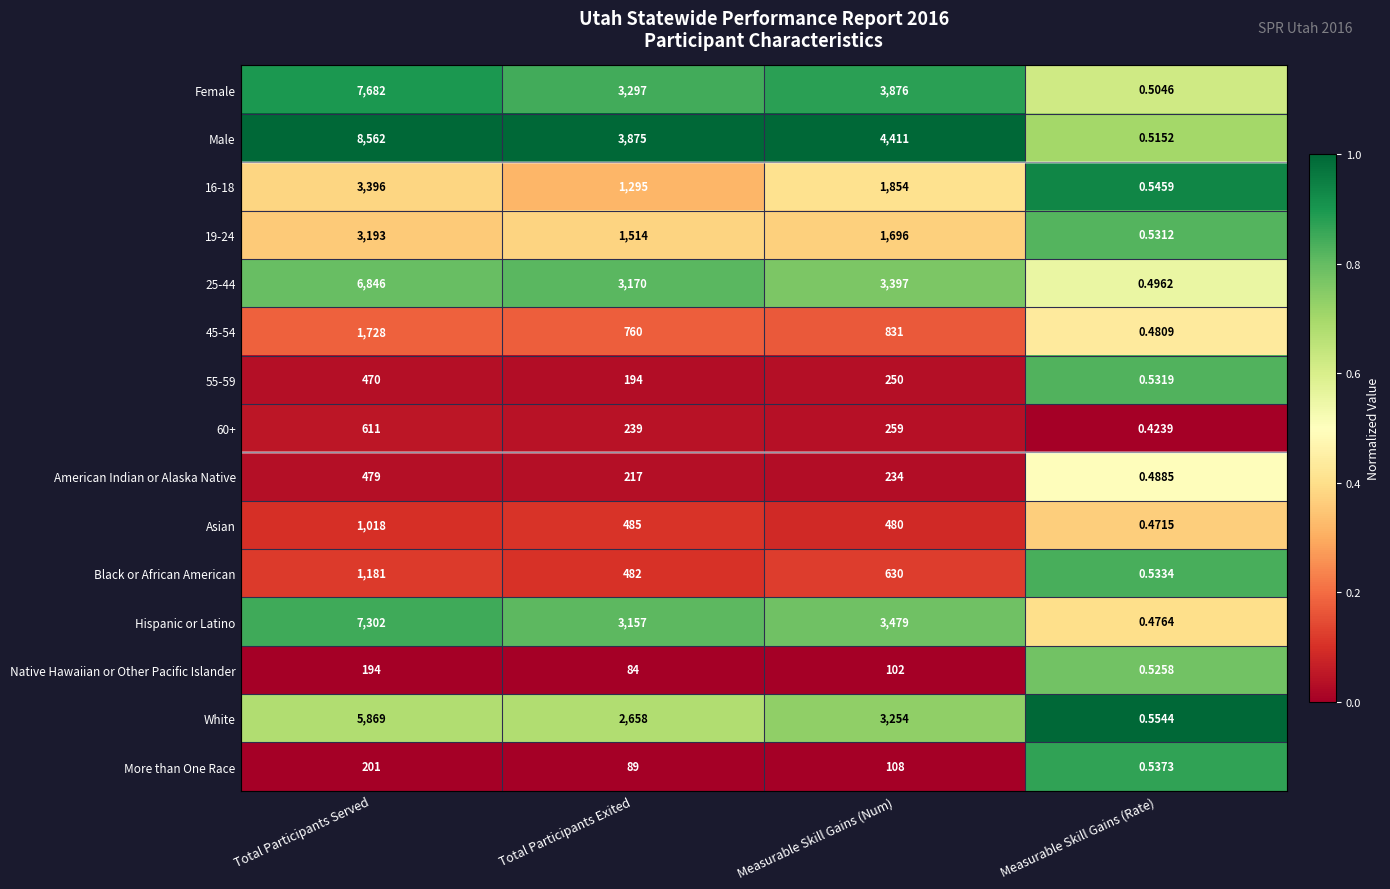

Which series changed the most between Total Participants Exited and Measurable Skill Gains (Num)?

White